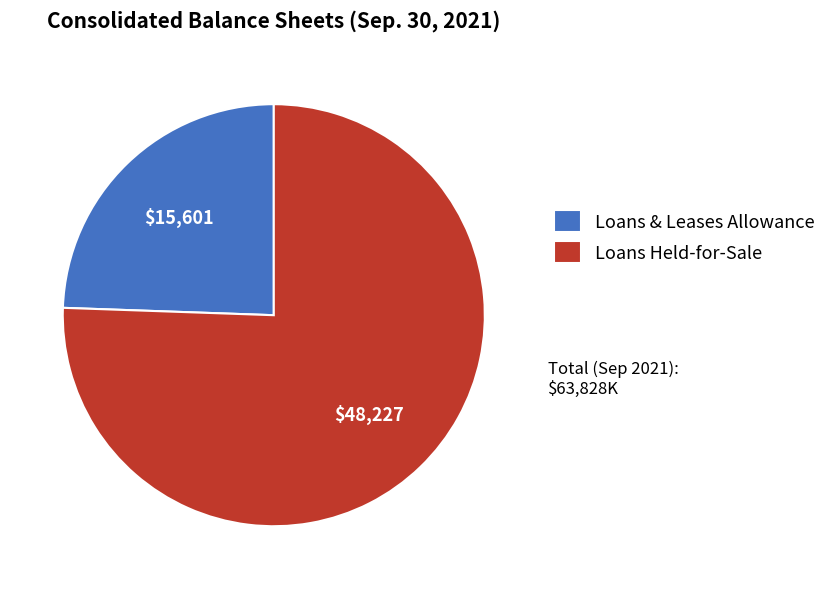

What is the majority slice?

Loans Held-for-Sale